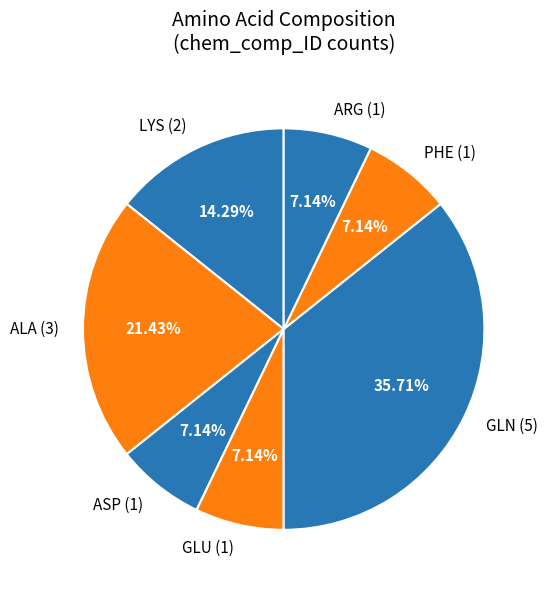

The ALA slice represents 21% of the pie. True or false?

True